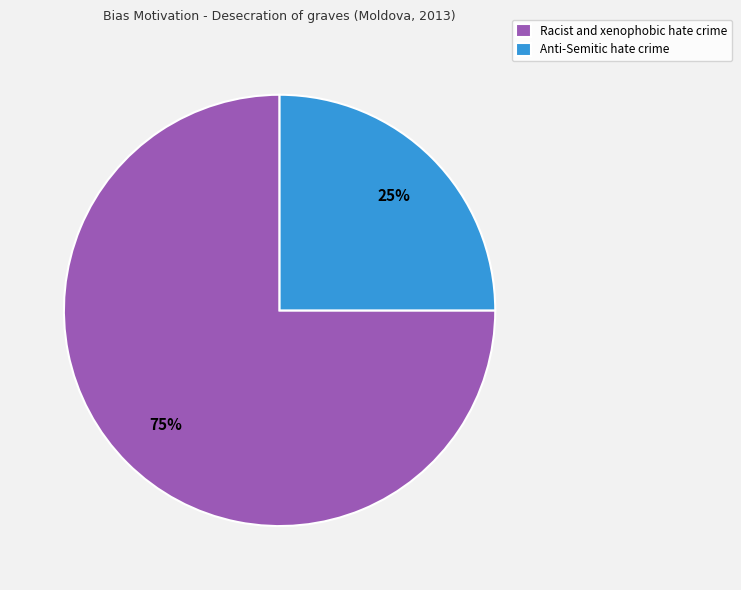

Rank the categories by value from lowest to highest.

Anti-Semitic hate crime, Racist and xenophobic hate crime